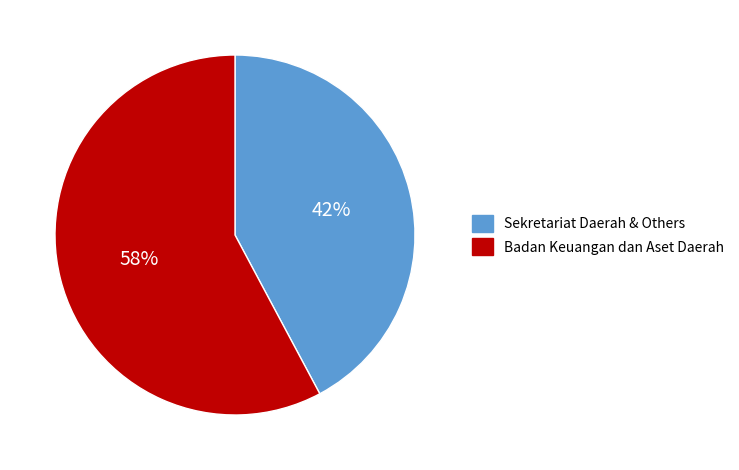

Is Badan Keuangan dan Aset Daerah the majority of the pie?

Yes